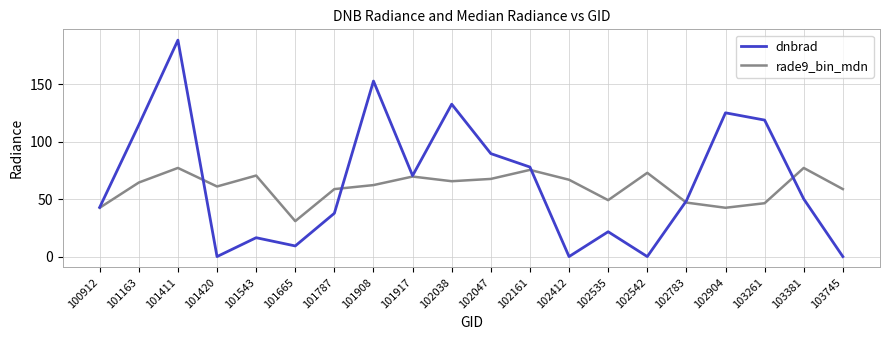

After their last crossing, which series has the higher values: rade9_bin_mdn or dnbrad?

rade9_bin_mdn